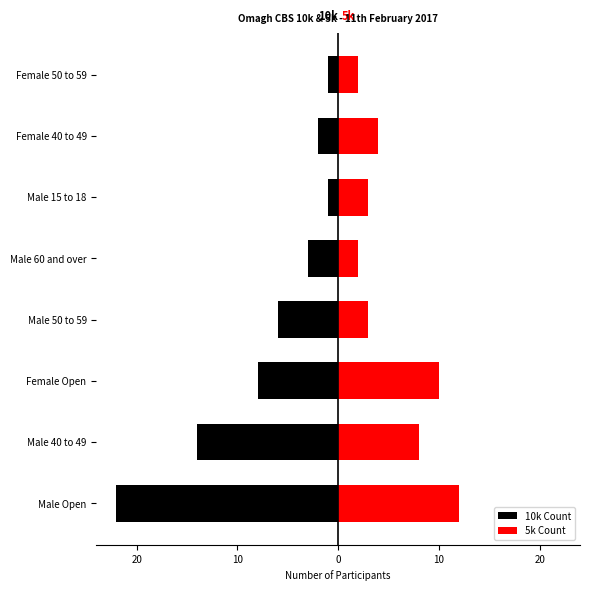

Does the chart contain any negative values?

Yes